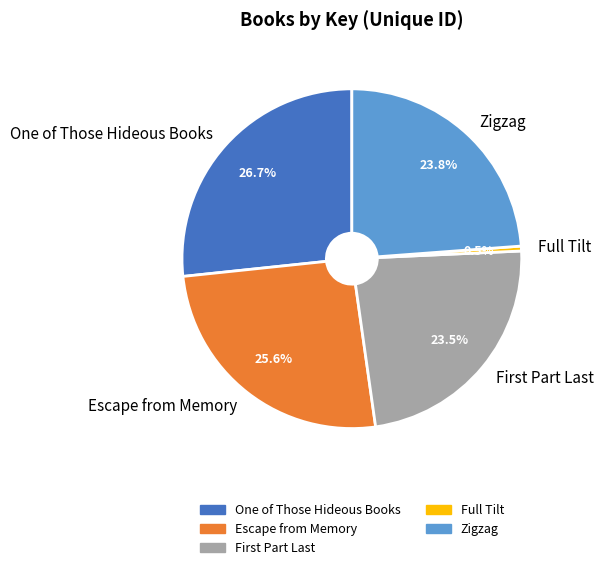

Does One of Those Hideous Books represent more than half of the total?

No